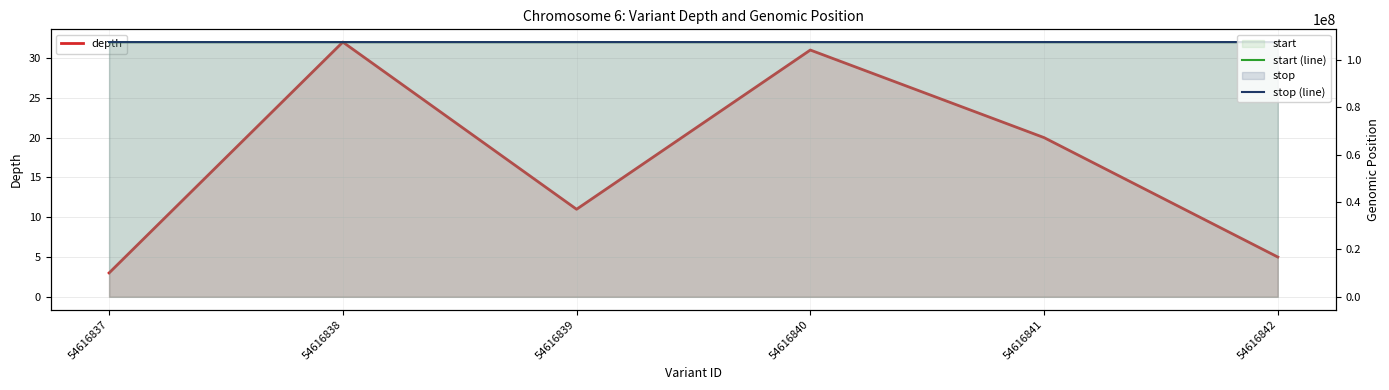

What is the difference between the stop (line) values at 54616840 and 54616842?

1659